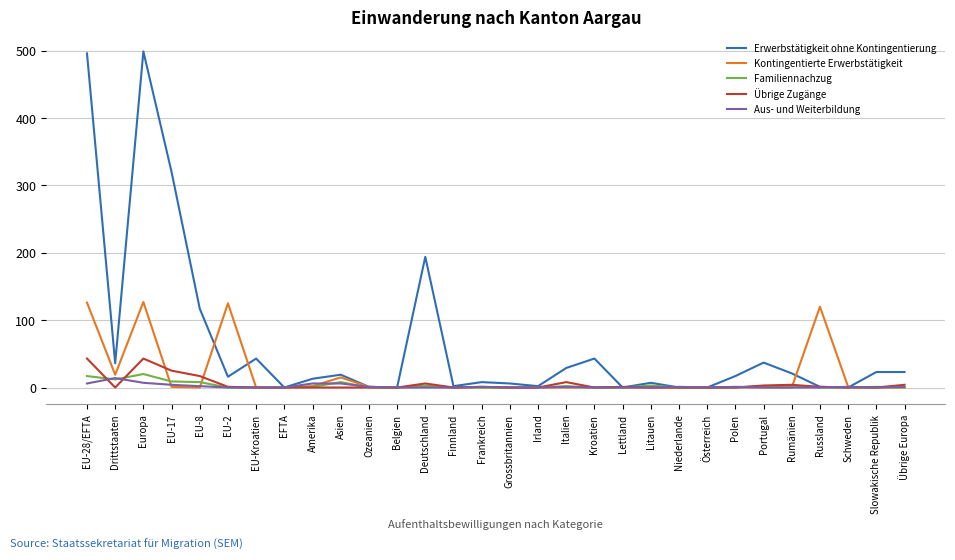

Which series has the largest total across all categories?

Erwerbstätigkeit ohne Kontingentierung